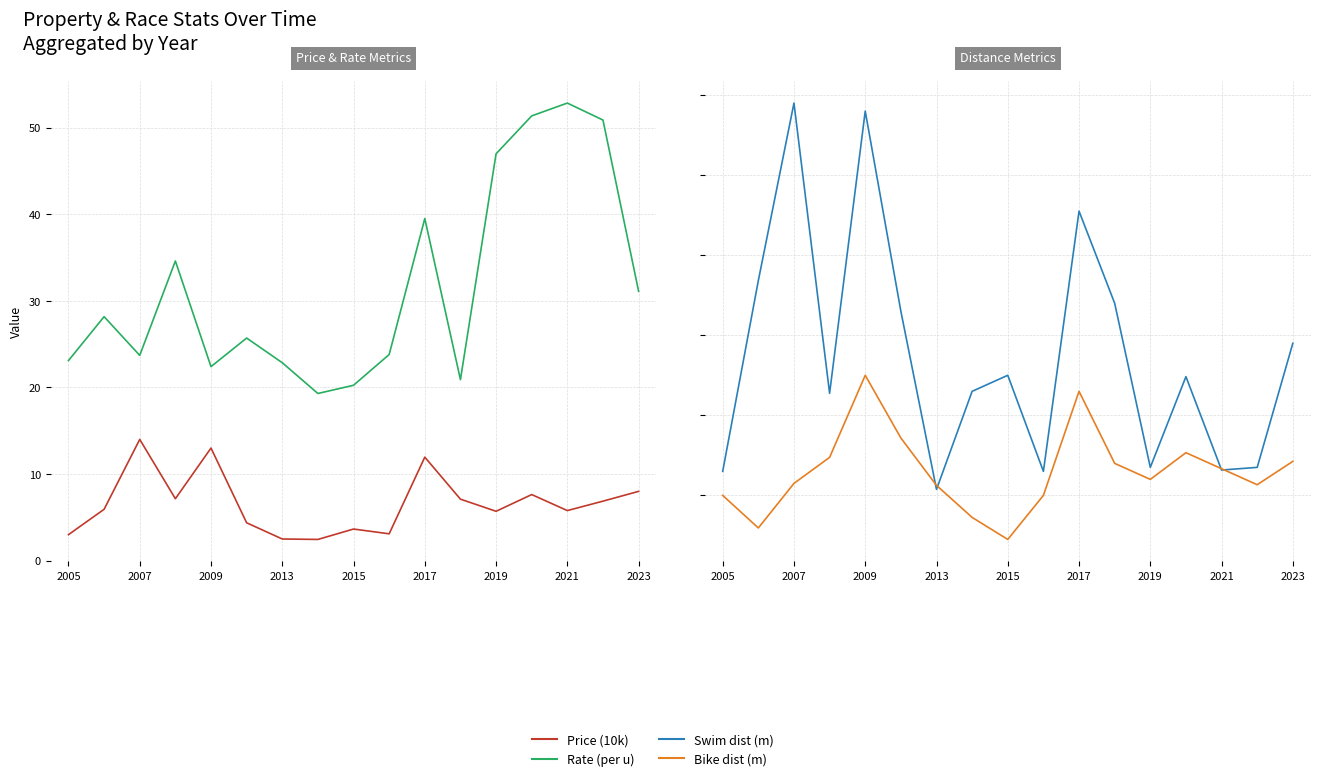

Is it true that Price (10k) equals 9.0 at 2021?

False